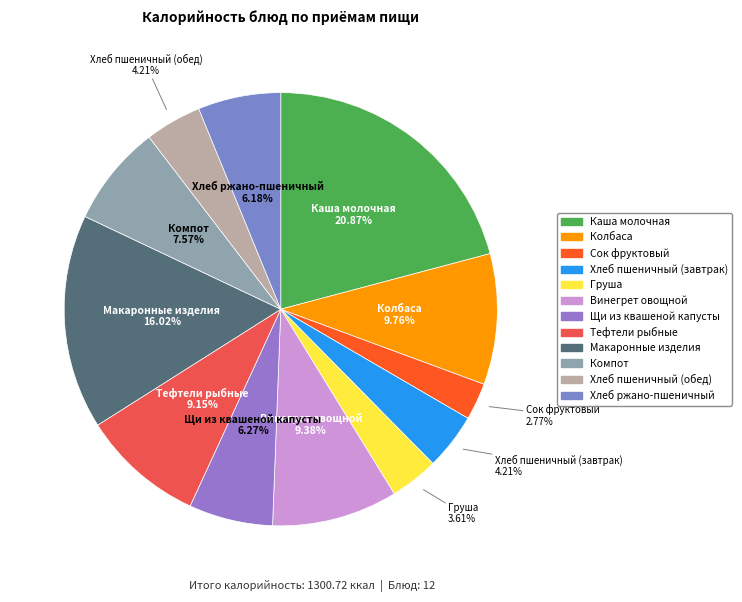

Is the sum of Груша and Хлеб ржано-пшеничный greater than half?

No